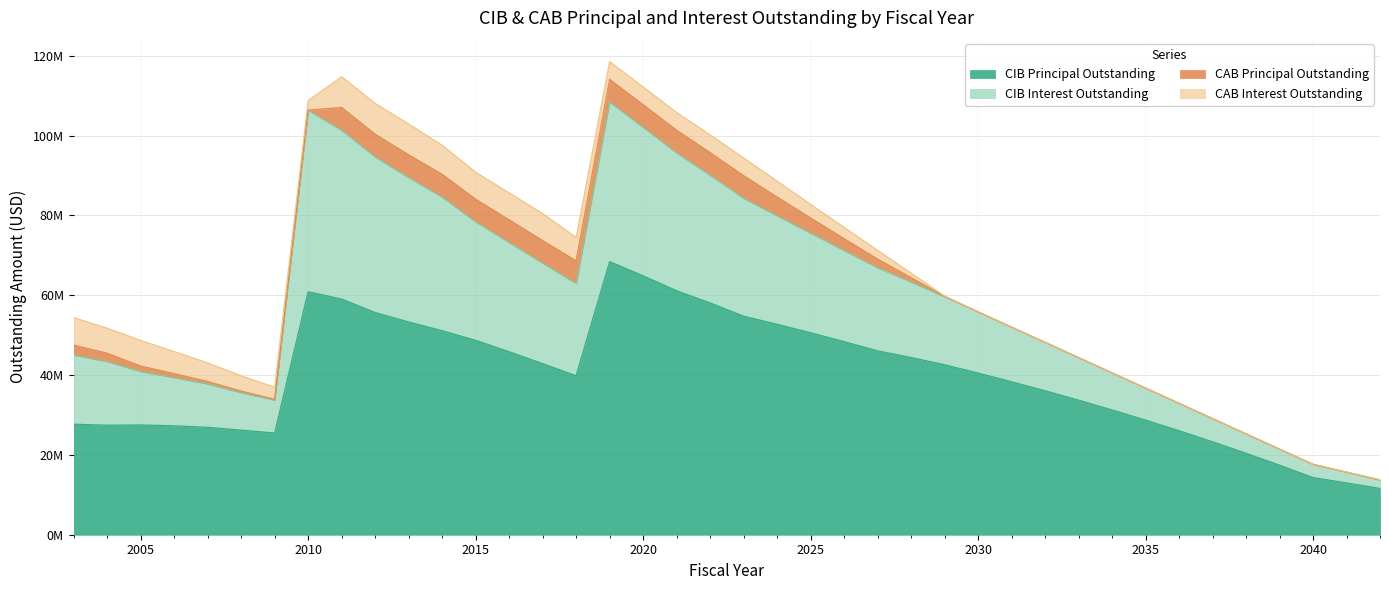

What are all the series names shown in the legend?

CIB Principal Outstanding, CIB Interest Outstanding, CAB Principal Outstanding, CAB Interest Outstanding